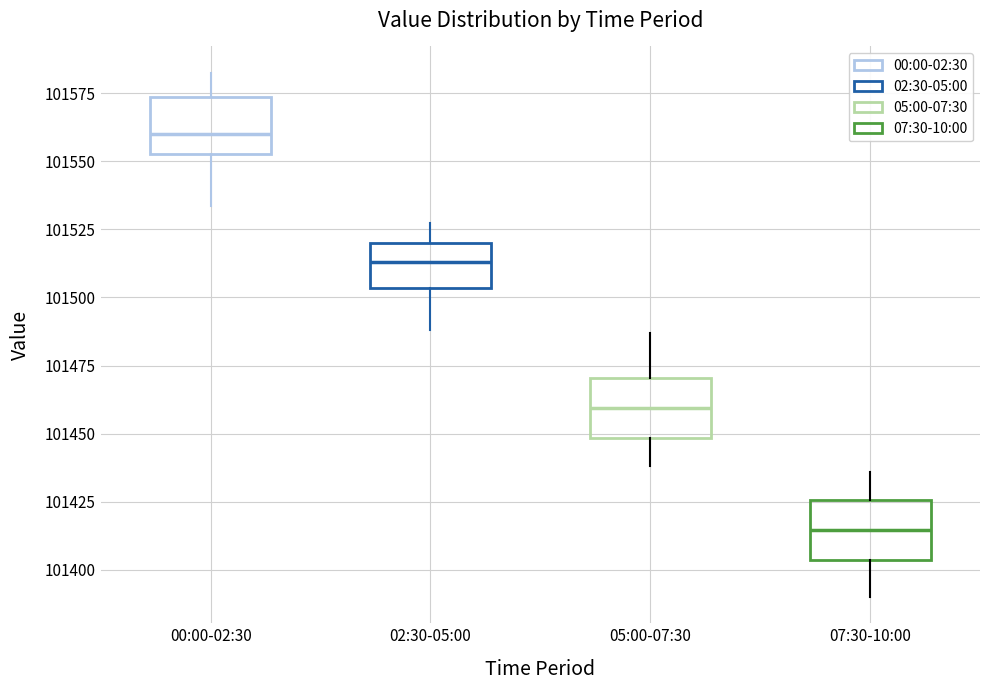

Where is the upper edge of the box for 00:00-02:30 on the y-axis? The values are not printed on the chart, so give them approximately, as read against the axis.

101575